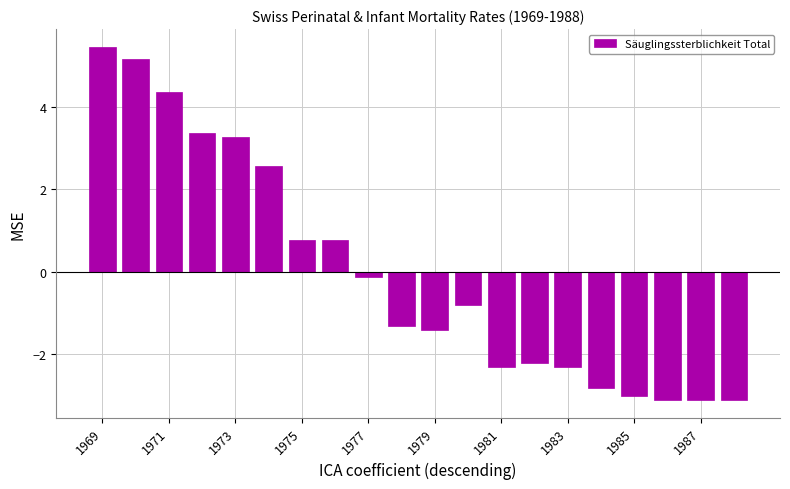

What is the smallest value displayed?

-3.1